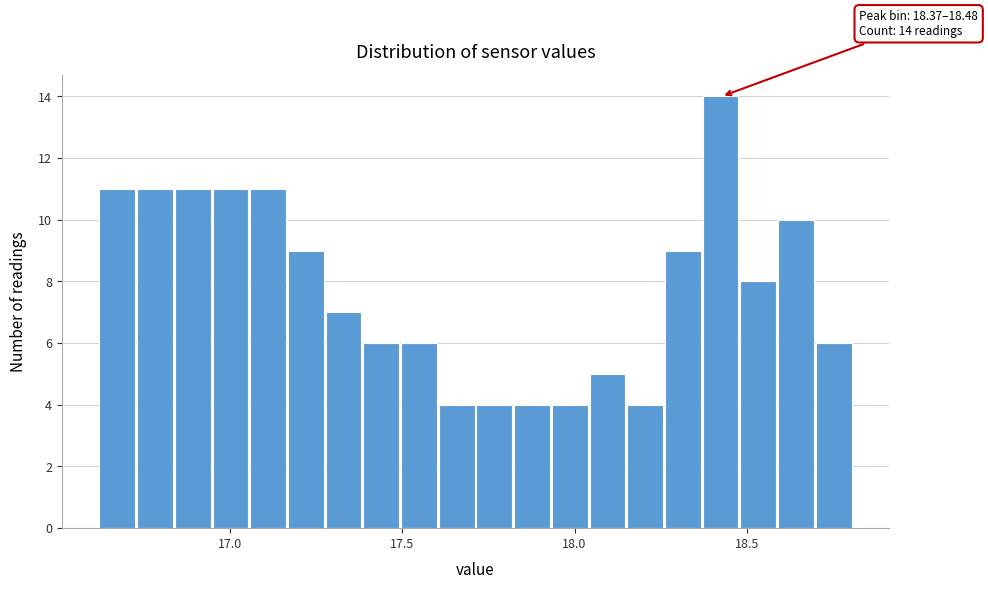

Around what value on the x-axis is the tallest bar? Give the approximate position of its centre, as read against the axis.

18.40